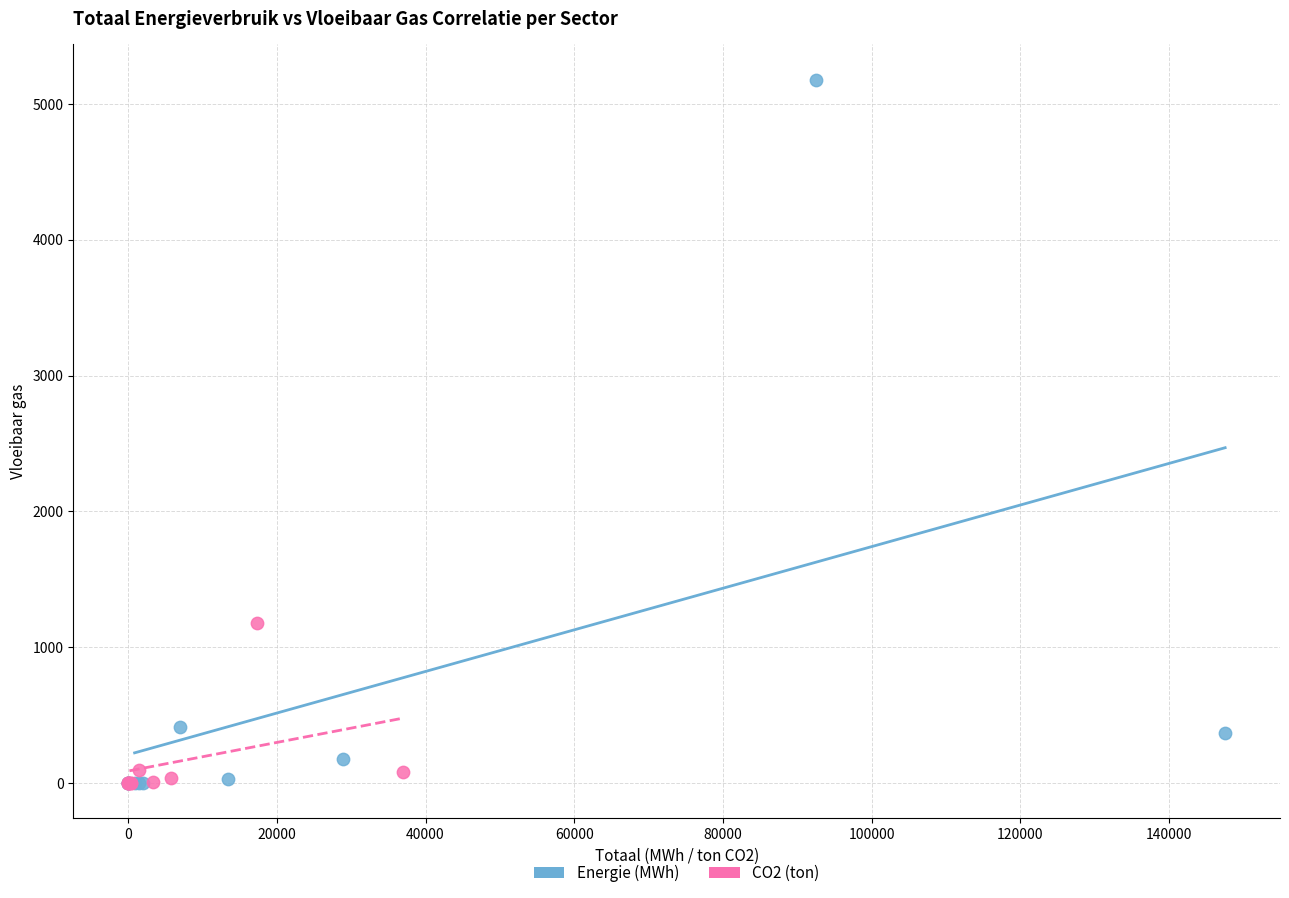

Which series has the widest spread of Y values?

Energie (MWh)